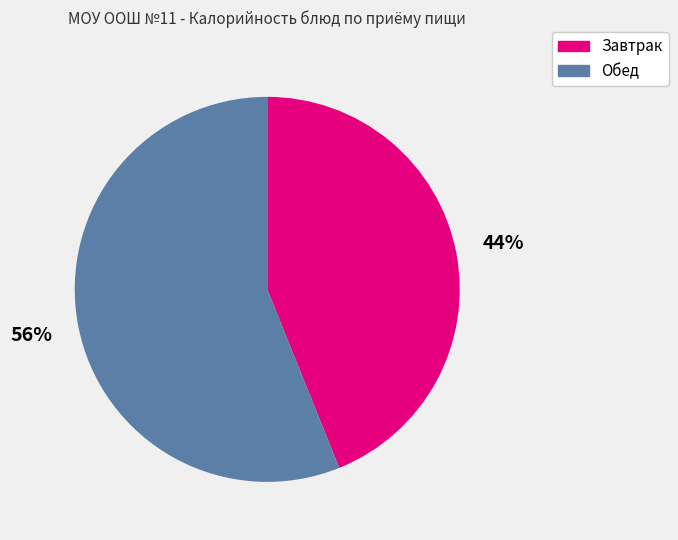

To the nearest percent, what percentage of the pie is Завтрак?

44%